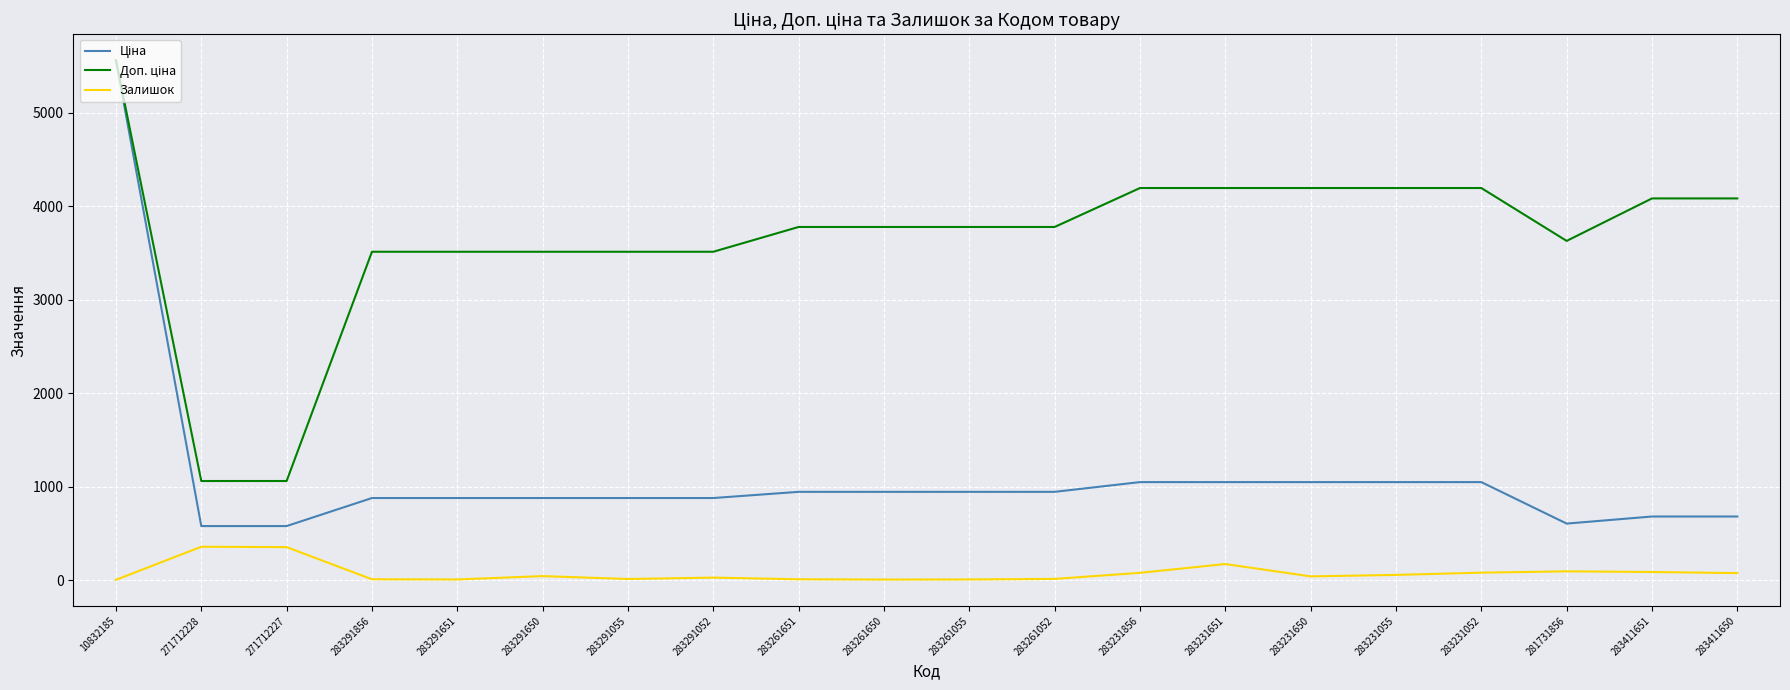

At which category is the sum across all series the highest?

10832185